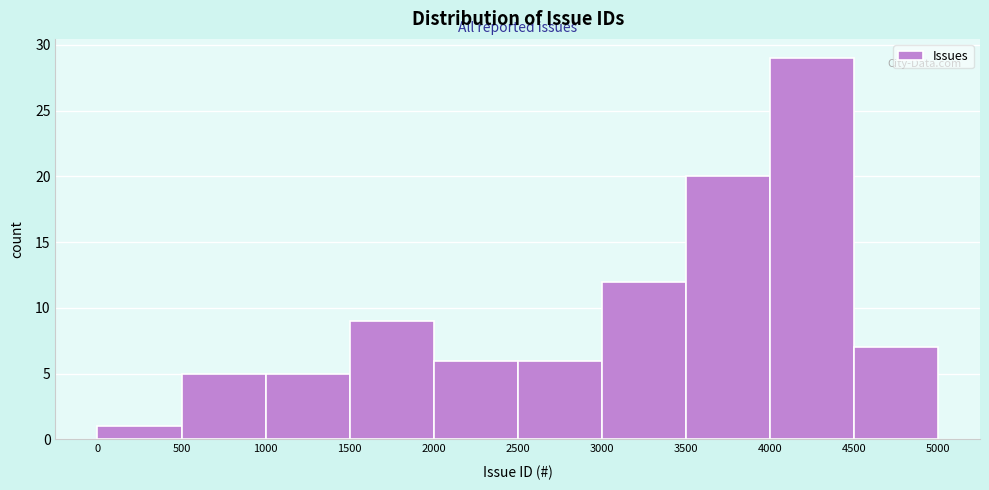

Which range on the x-axis has the tallest bar?

4000 to 4500